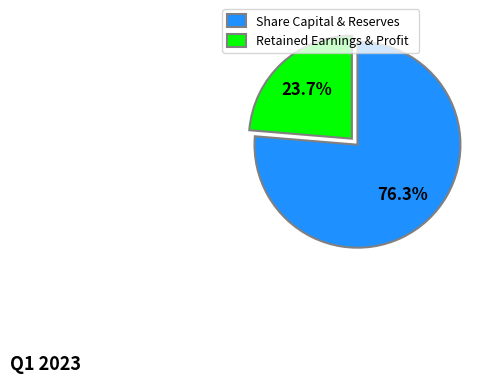

Is there a majority slice in this chart?

Yes